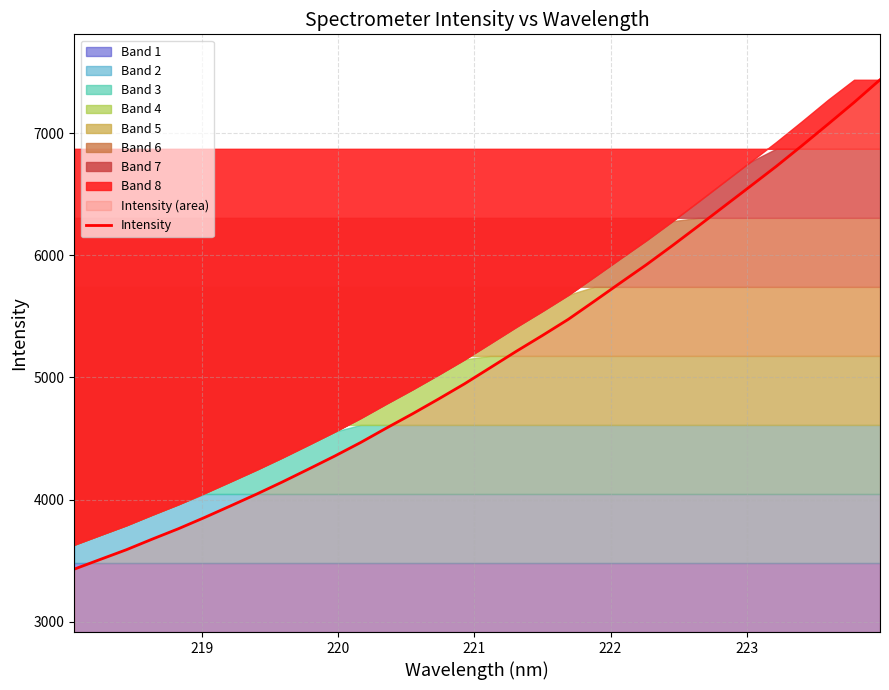

What is the difference between the maximum and second lowest values?

3924.9